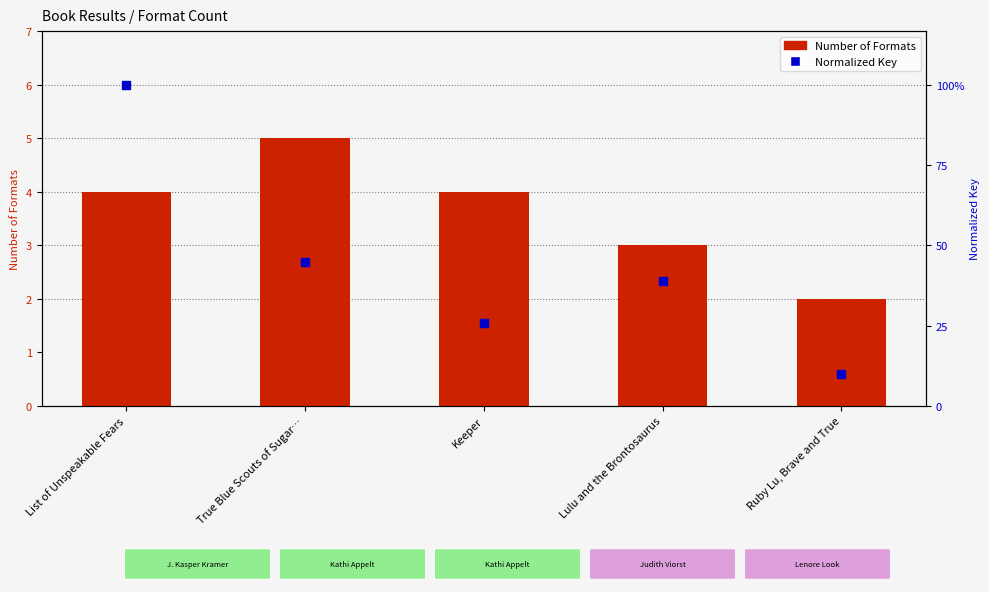

Which series has the largest total across all categories?

Number of Formats